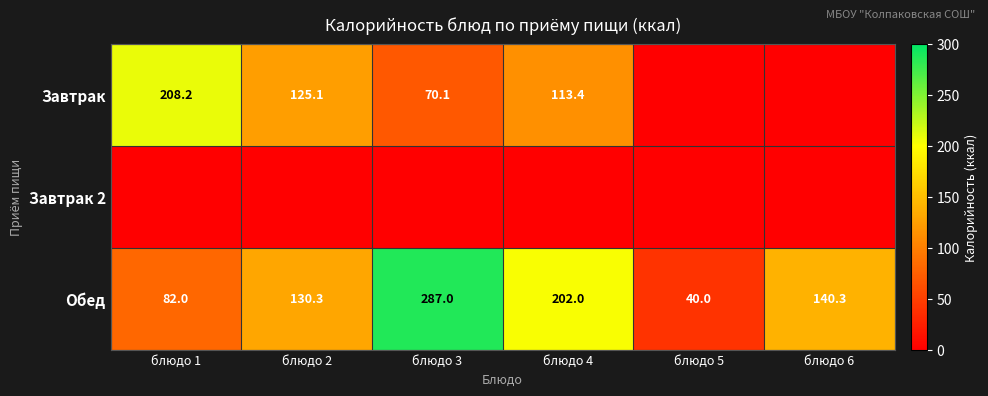

What is the difference between the Завтрак values at блюдо 2 and блюдо 4?

11.7